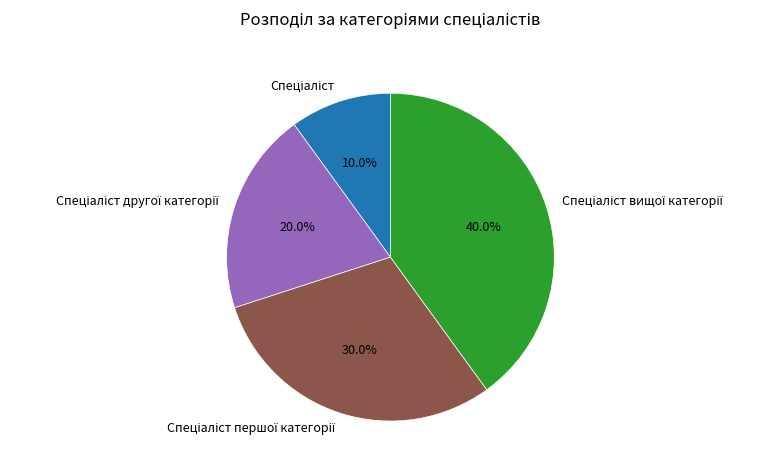

Is there a majority slice in this chart?

No